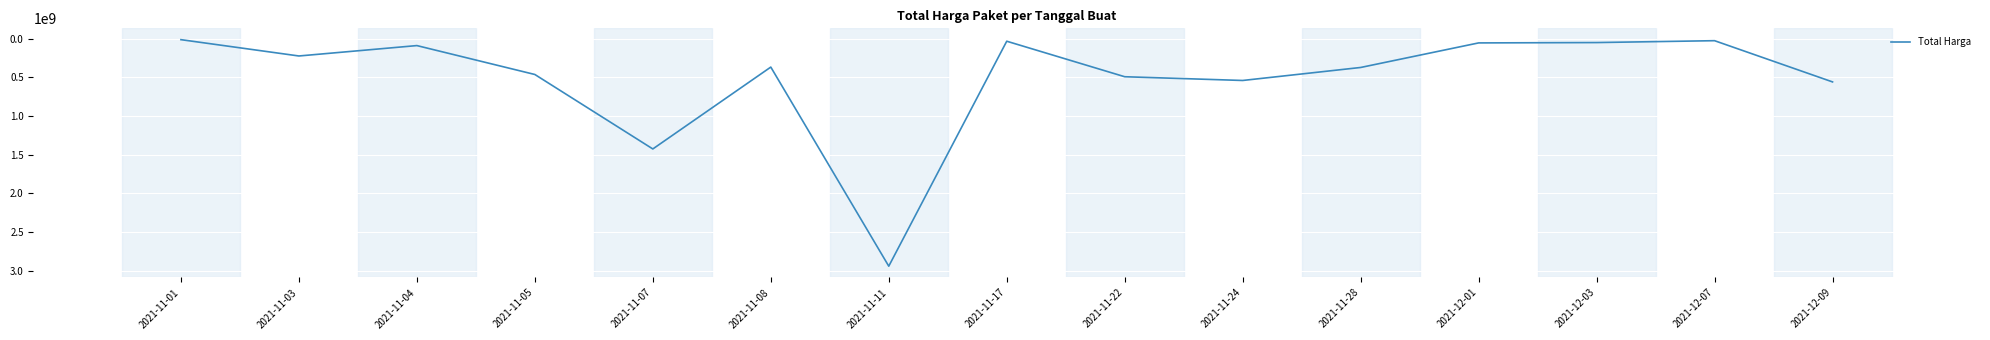

Between 2021-11-03 and 2021-12-09, which is larger?

2021-12-09